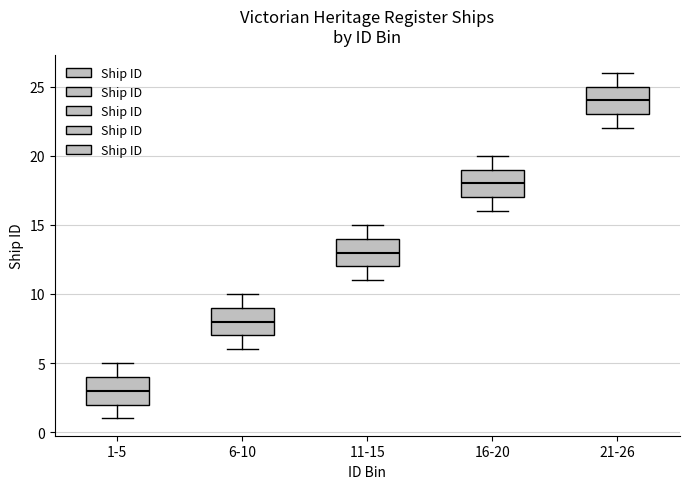

Which box's median line is the highest?

21-26